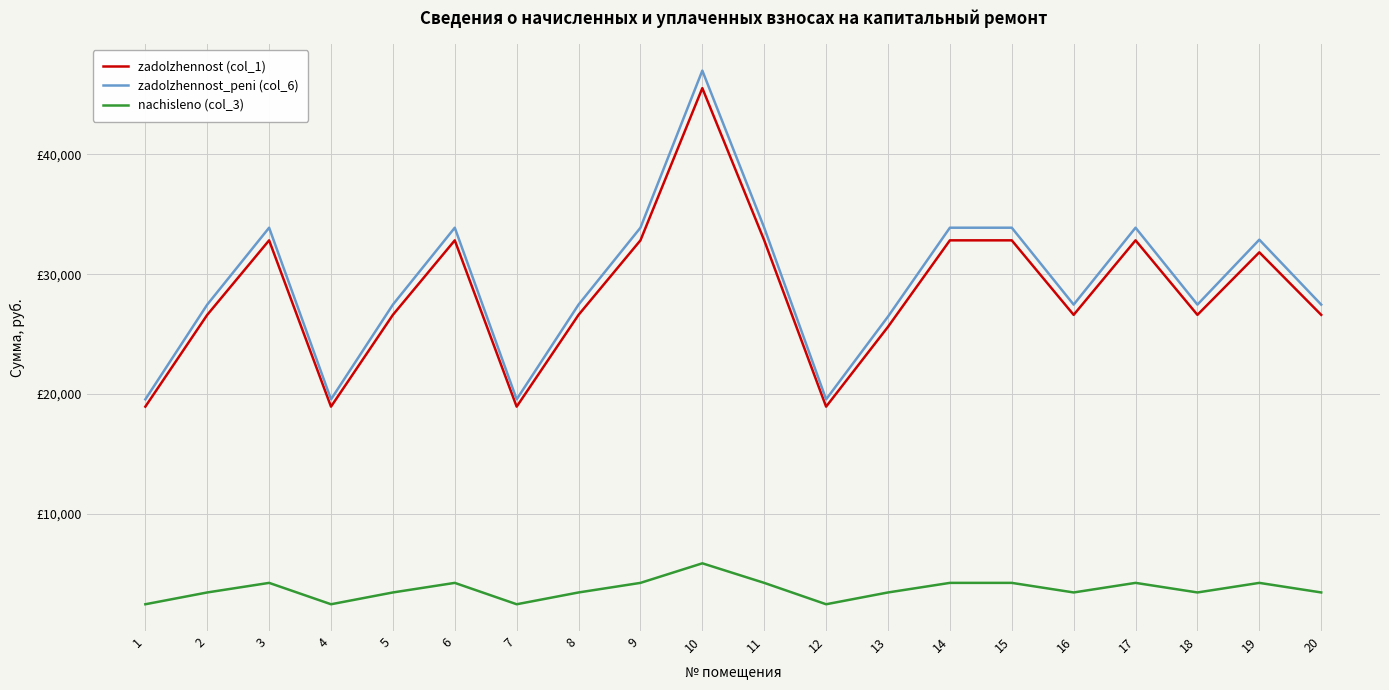

Where is the first local maximum for zadolzhennost_peni (col_6)?

3